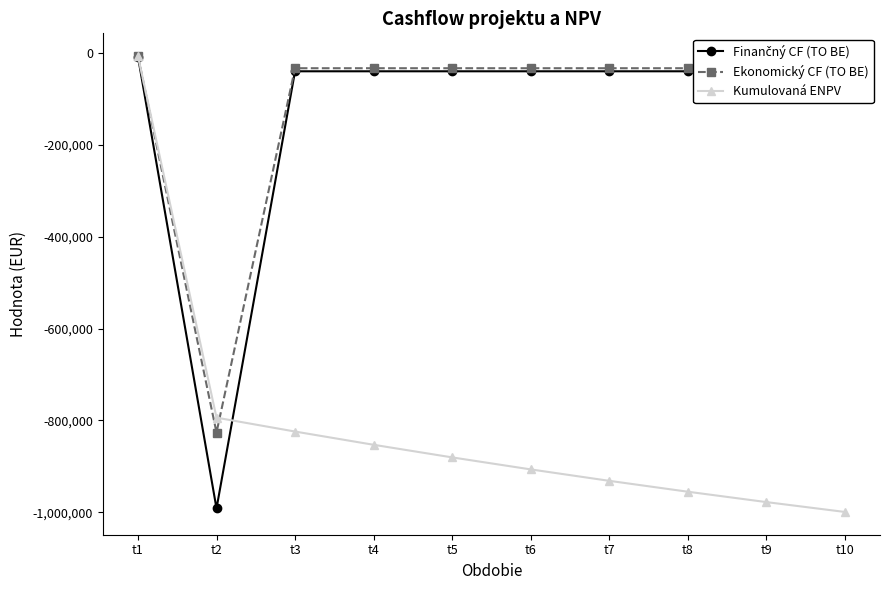

Which series has the widest spread of values?

Kumulovaná ENPV